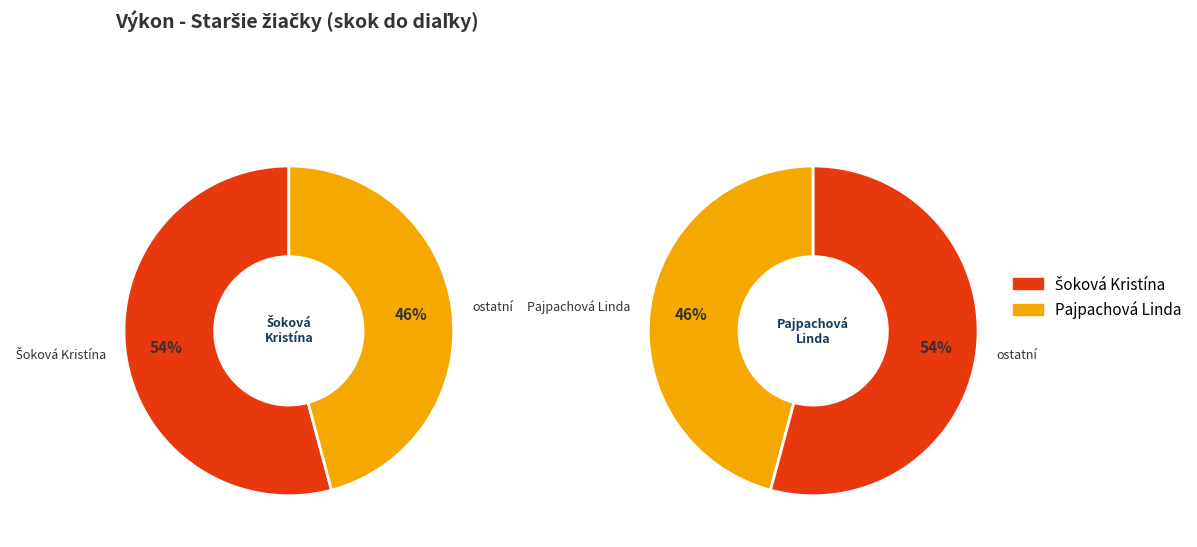

Which has a higher value, Šoková Kristína or Pajpachová Linda?

Šoková Kristína